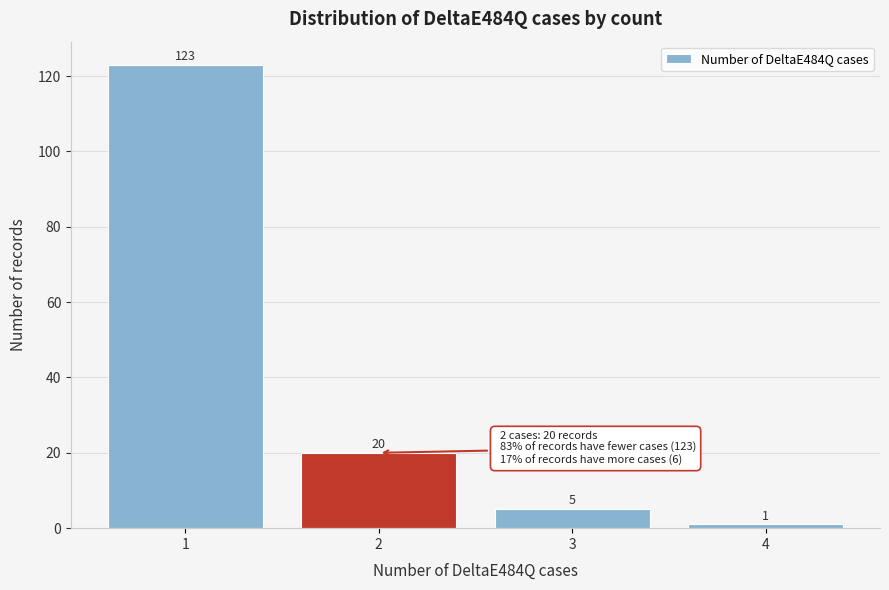

Reading left to right, list every bar in this chart as the range it spans on the x-axis followed by its height.

0.5 to 1.5: 123
1.5 to 2.5: 20
2.5 to 3.5: 5
3.5 to 4.5: 1